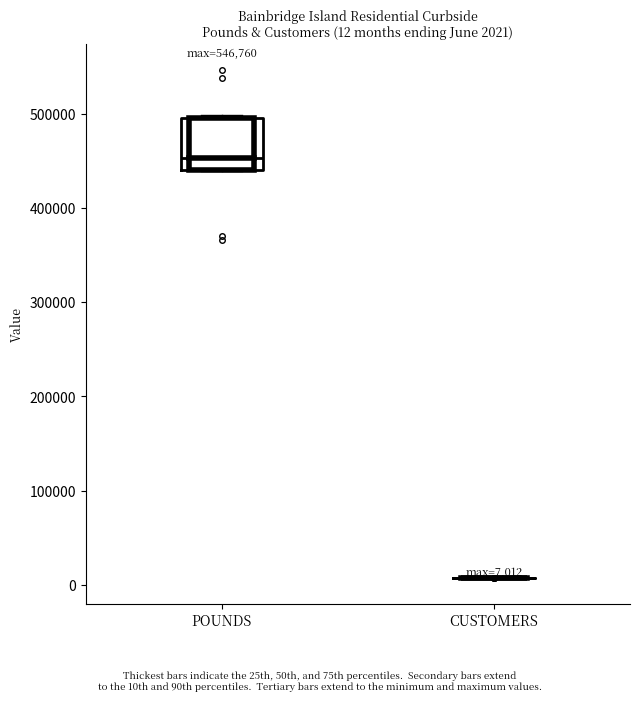

Which box is the tallest, from its lower edge to its upper edge?

POUNDS